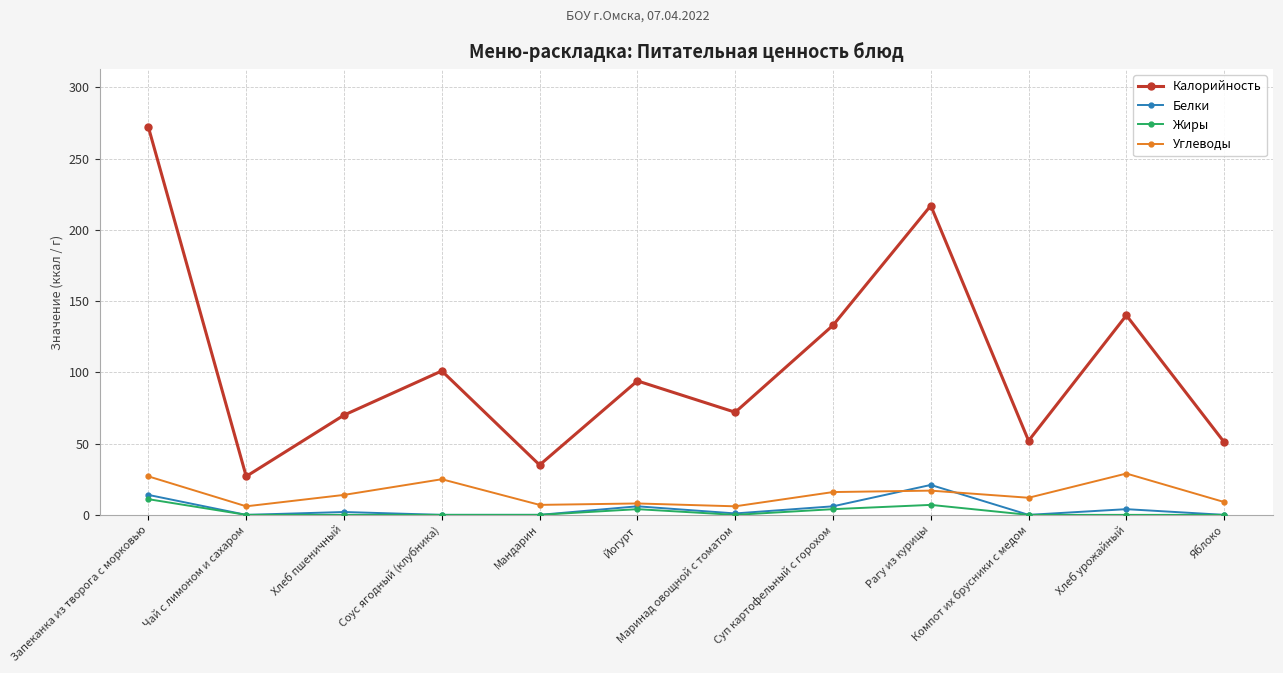

What is the label of the 4th point from the left?

Соус ягодный (клубника)